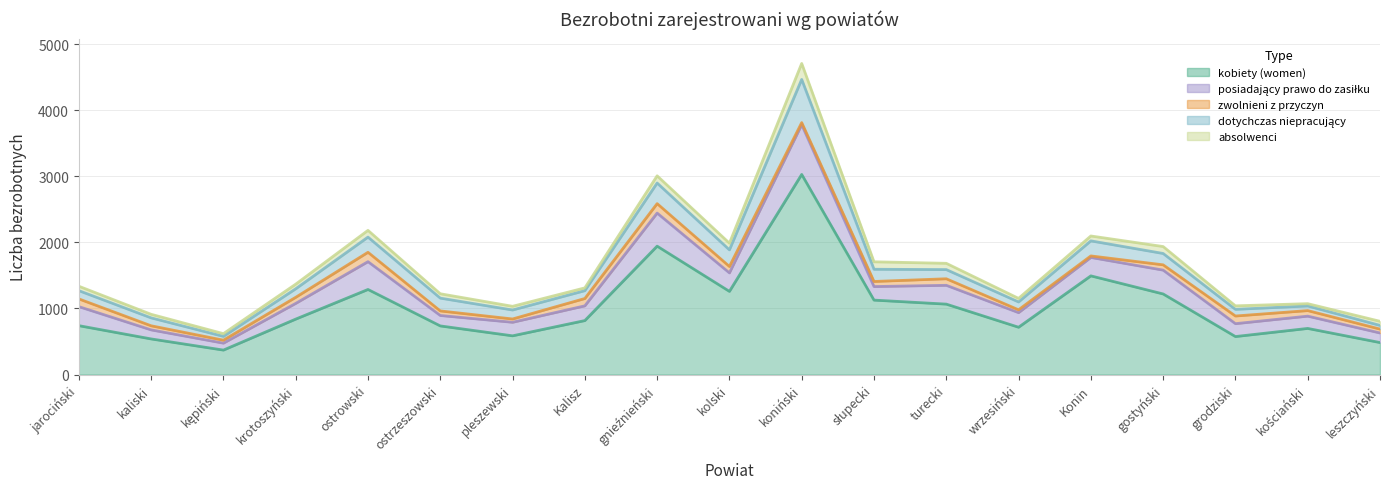

Which series has the largest total across all categories?

kobiety (women)